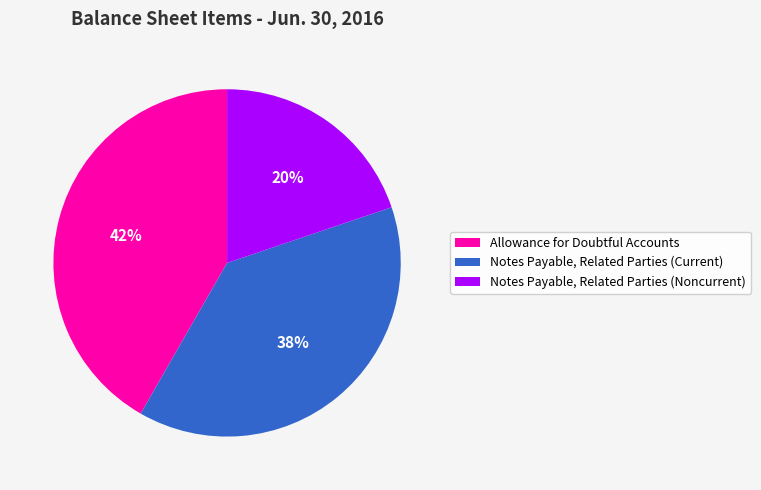

To the nearest percent, what portion does Notes Payable, Related Parties (Noncurrent) represent?

20%